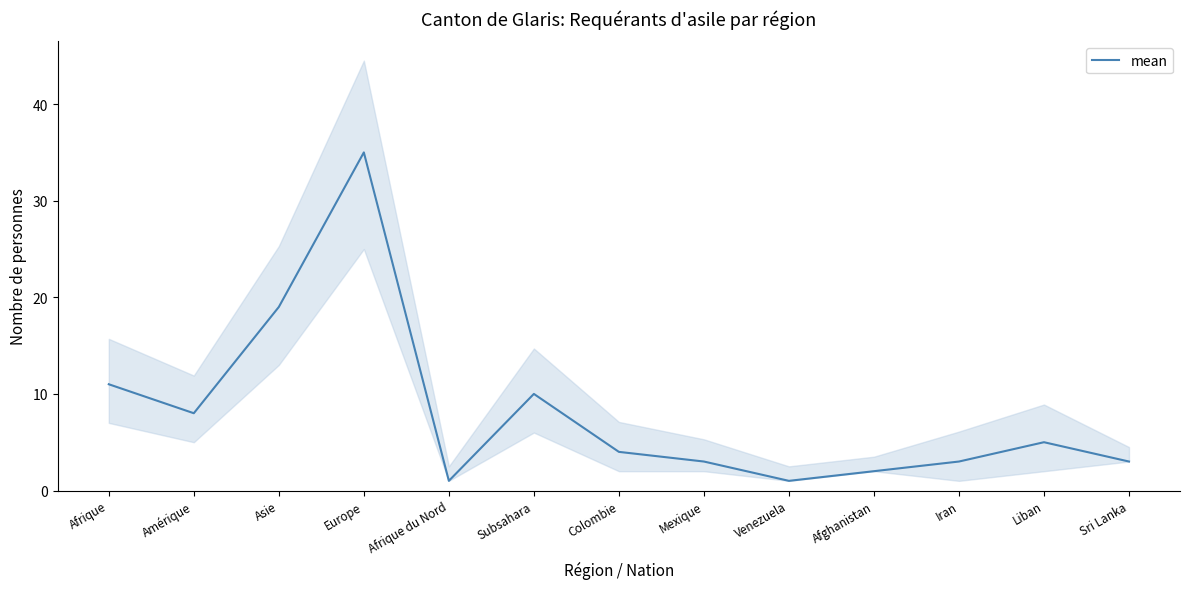

List the labels in order of value, largest first.

Europe, Asie, Afrique, Subsahara, Amérique, Liban, Colombie, Mexique, Iran, Sri Lanka, Afghanistan, Afrique du Nord, Venezuela